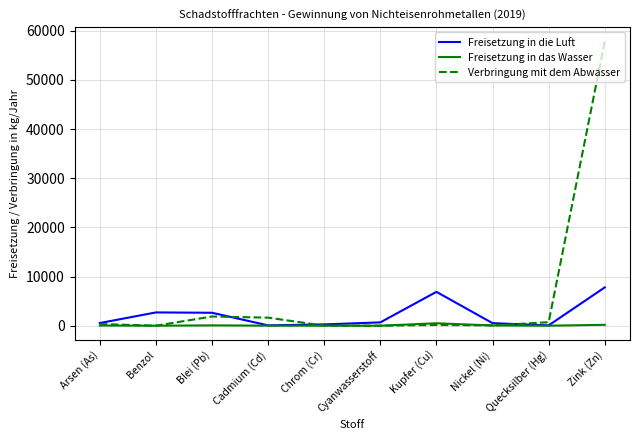

Is it true that Freisetzung in das Wasser equals 0 at Chrom (Cr)?

True